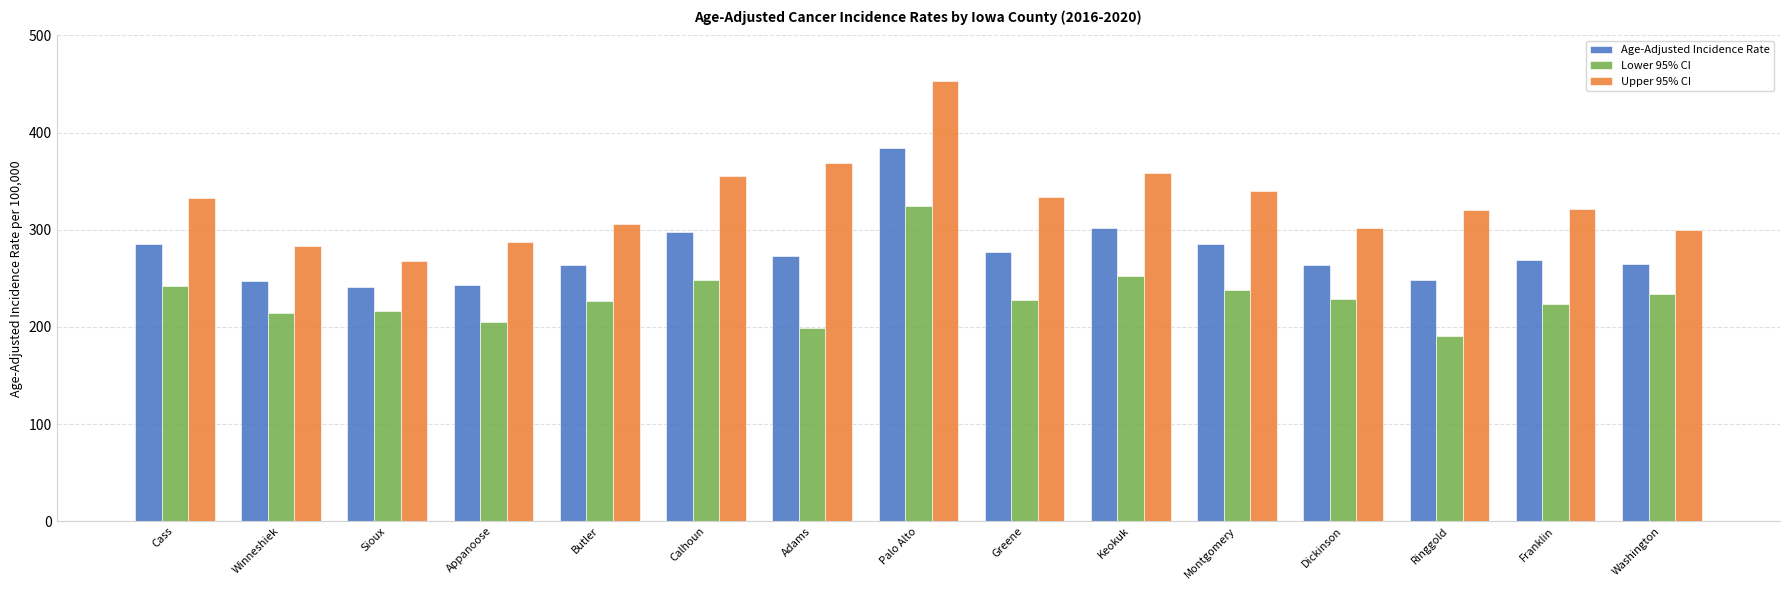

What value does the Lower 95% CI series have at Greene?

227.8